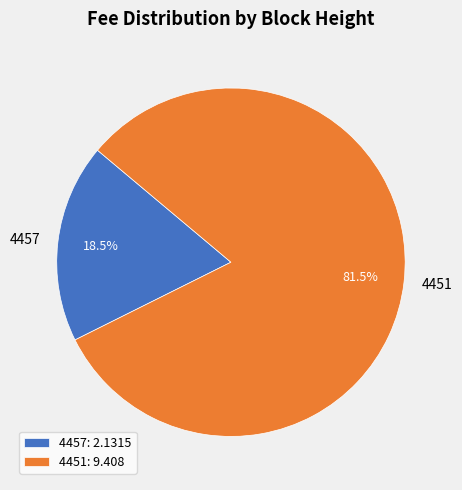

Rank the categories by value from highest to lowest.

4451, 4457